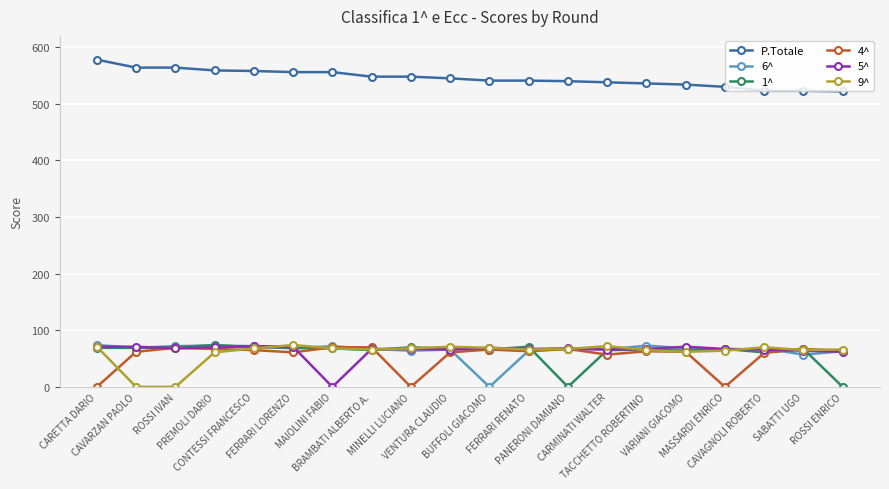

True or false: 9^ has more than 2 points higher than both neighbors.

True